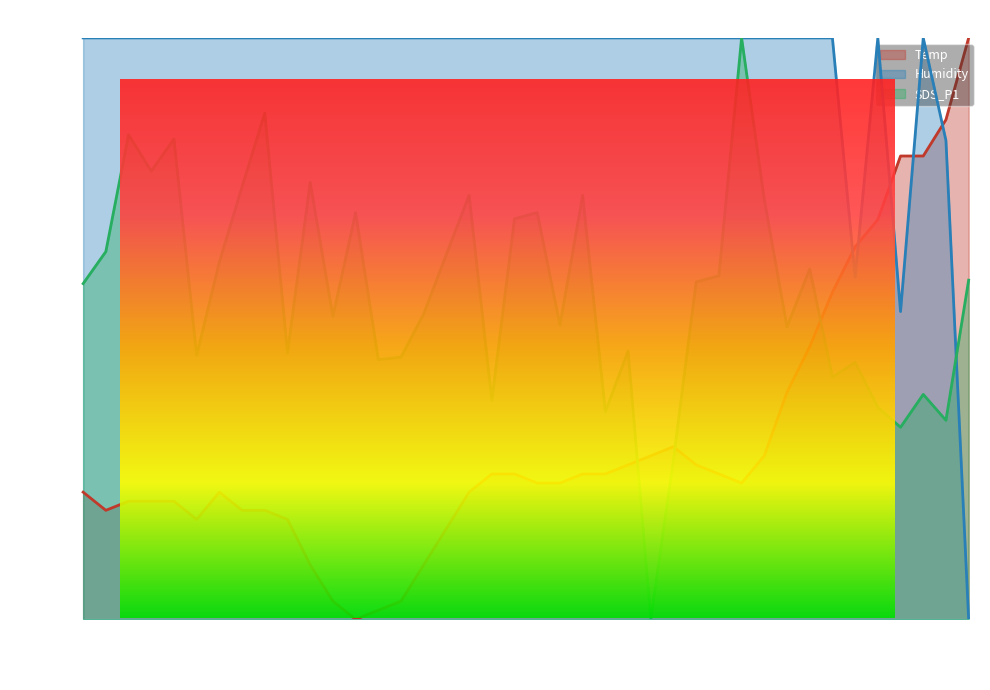

What is the greatest value displayed?

100.0